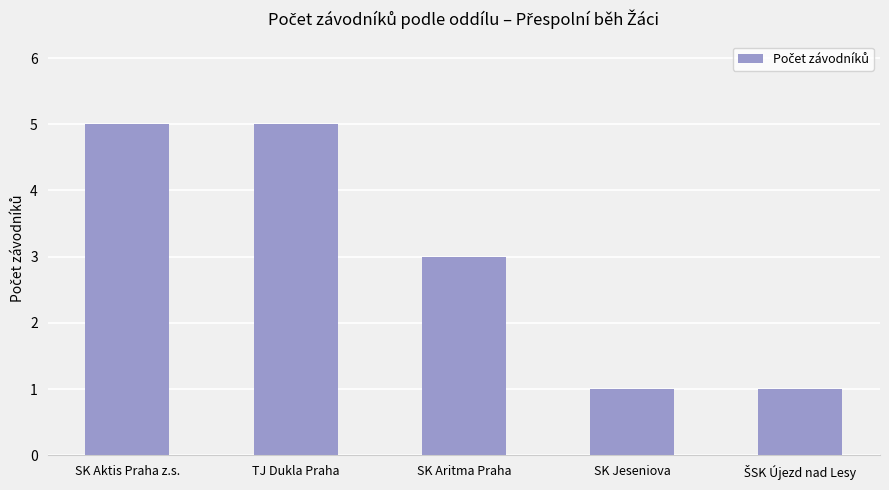

Reading left to right, extract all data points from this chart.

5	5	3	1	1